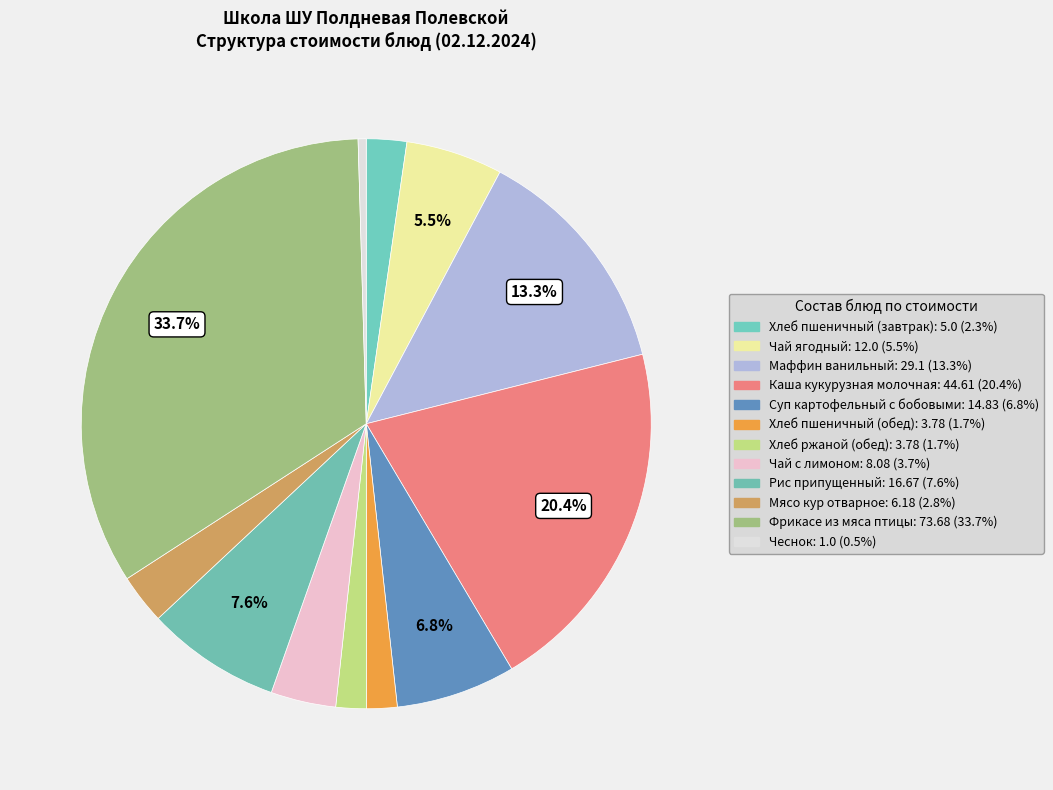

To the nearest percent, what percentage of the pie is Маффин ванильный?

13%